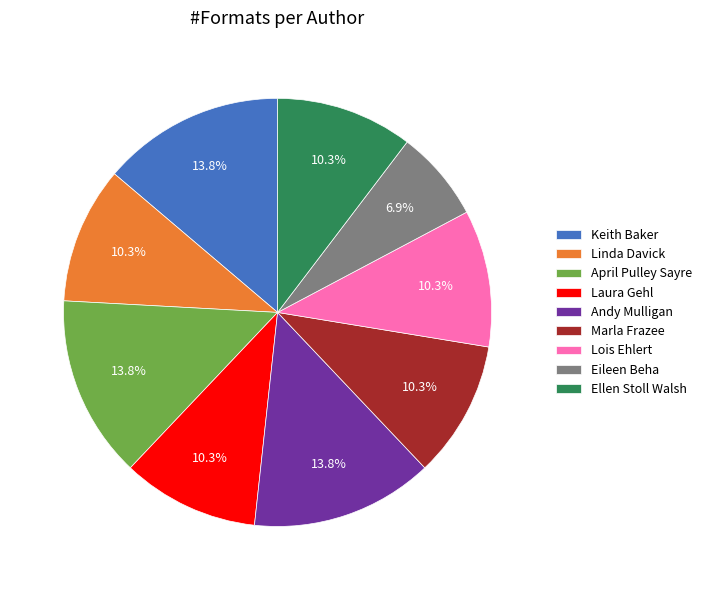

How many segments does this pie chart have?

9